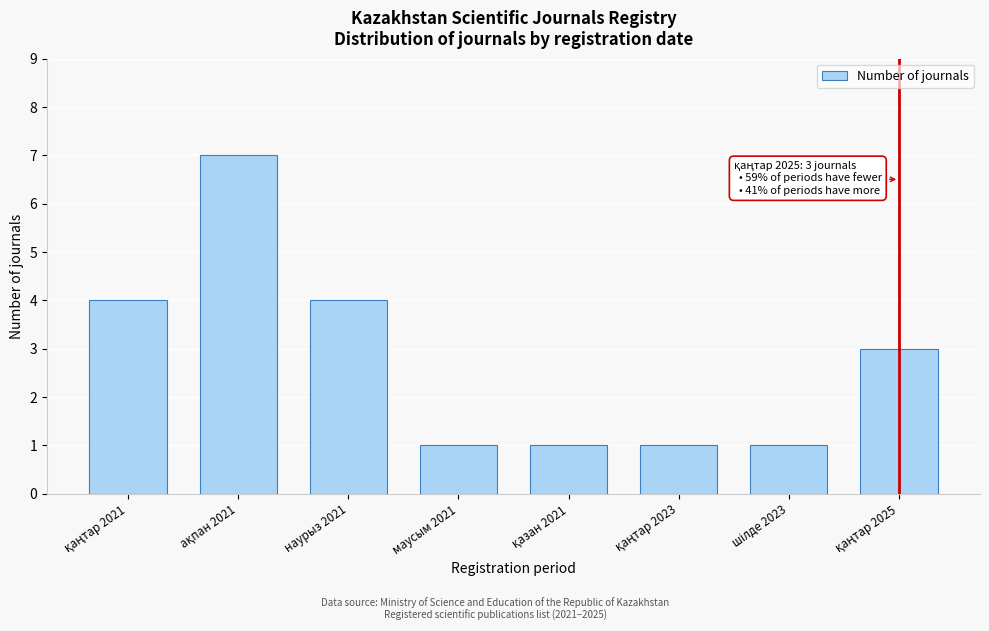

Reading left to right, extract all data points from this chart.

4	7	4	1	1	1	1	3